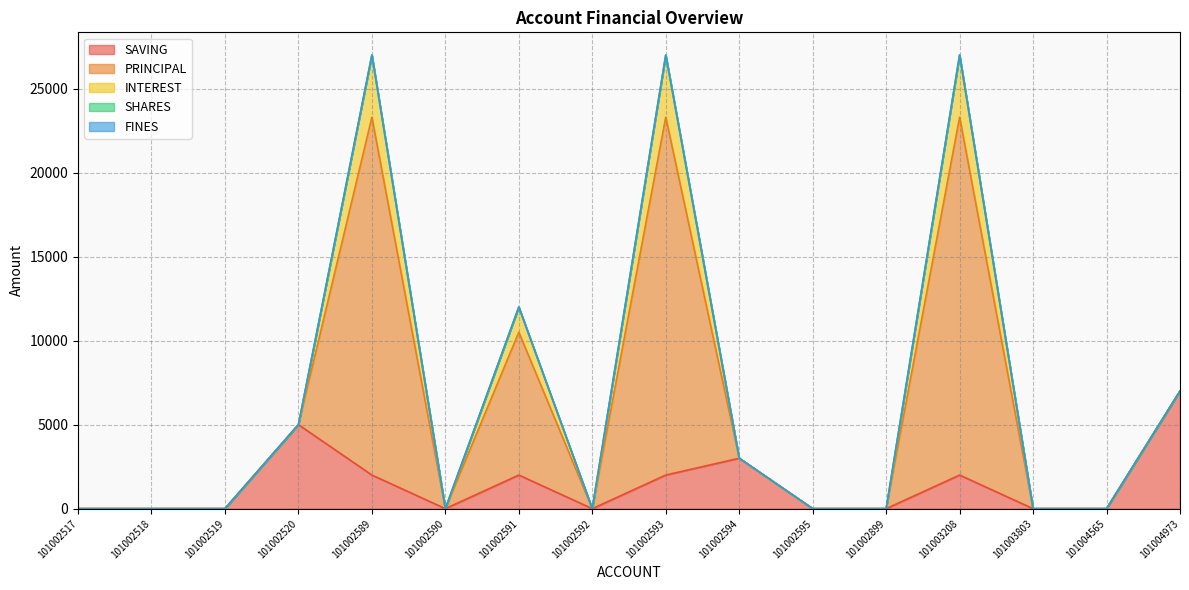

Count the SAVING values in the range 0 to 2000.

13